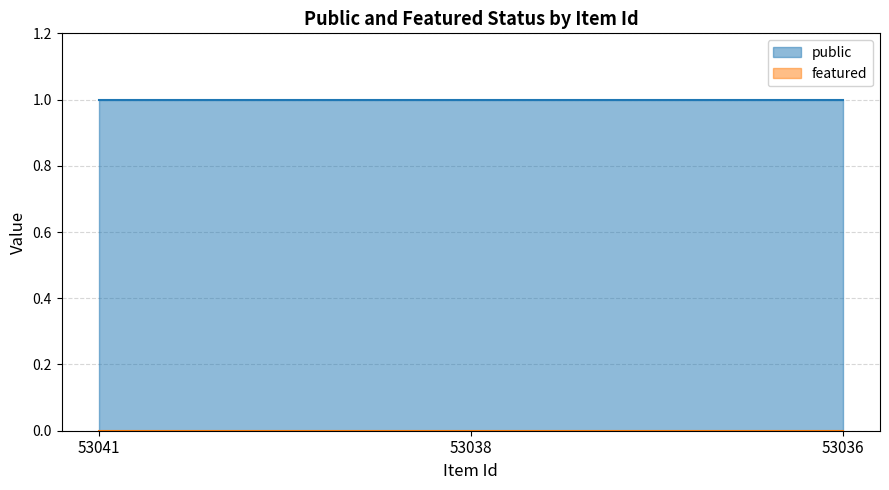

Rank the series by their average value, from highest to lowest.

public, featured